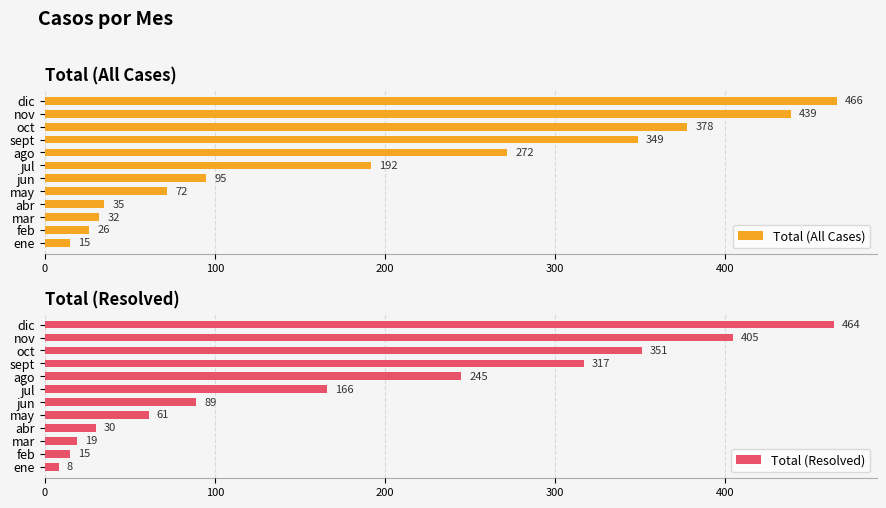

Are the bars horizontal?

Yes